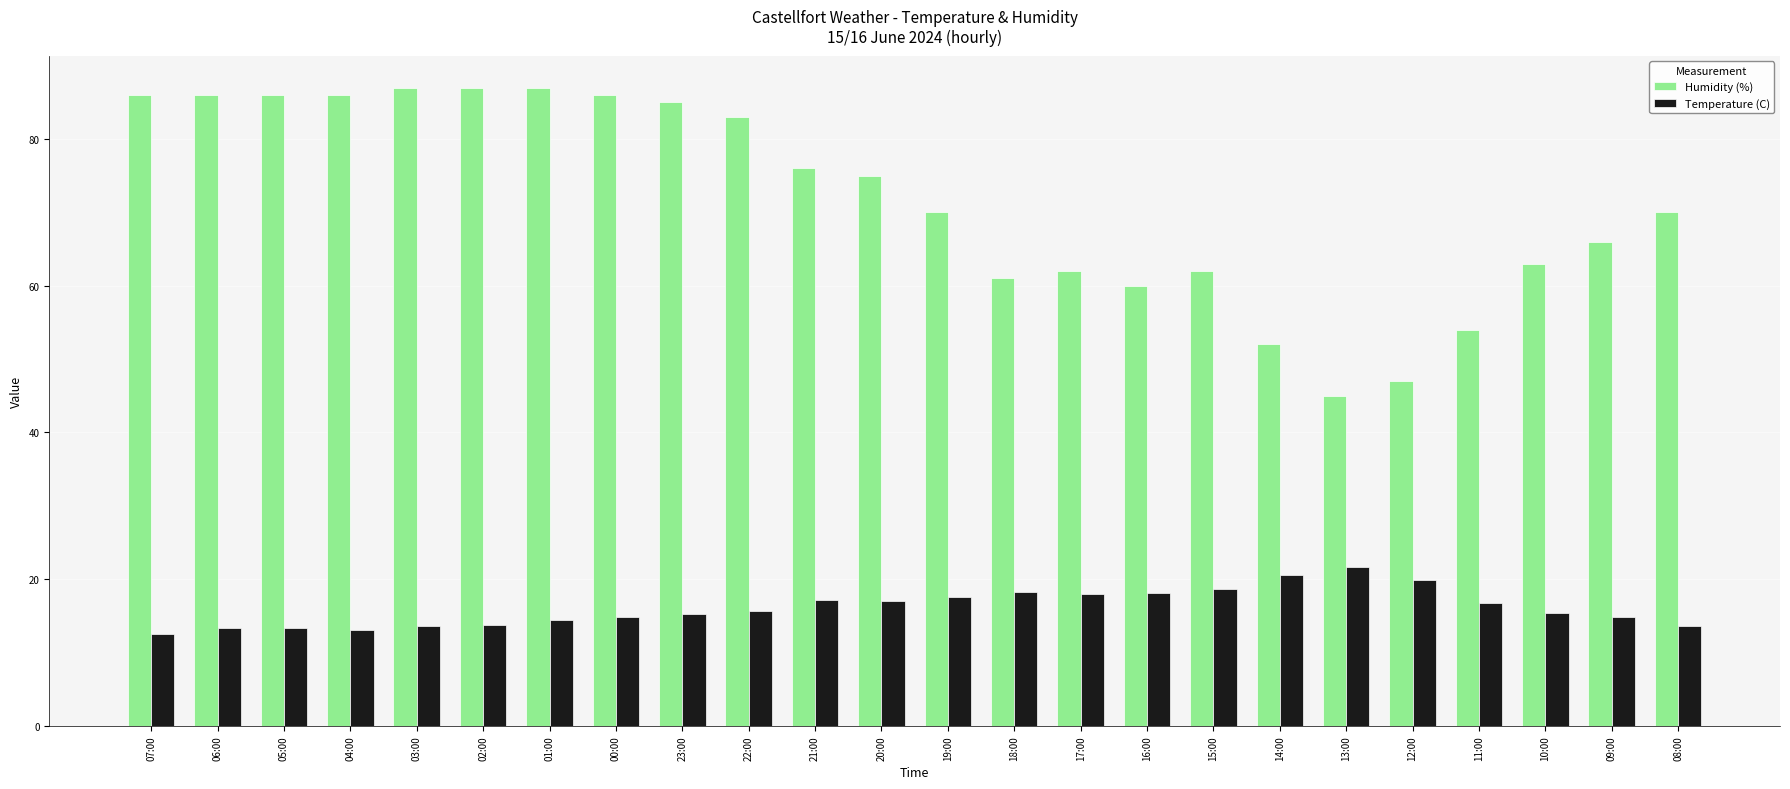

At how many categories does at least one series exceed 68?

14